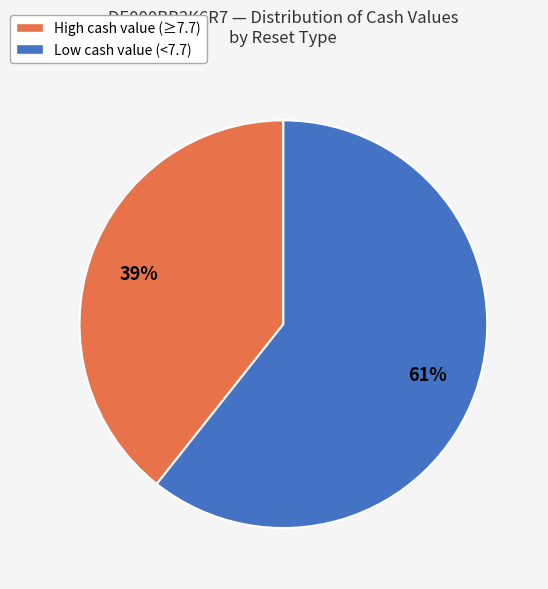

Is there any slice that represents more than half of the pie?

Yes